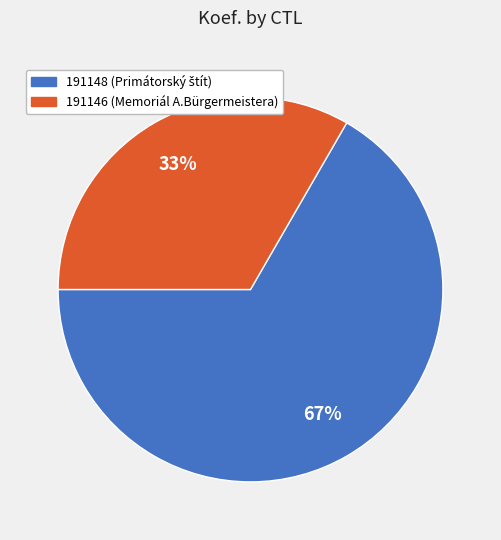

Rank the categories by value from lowest to highest.

191146, 191148